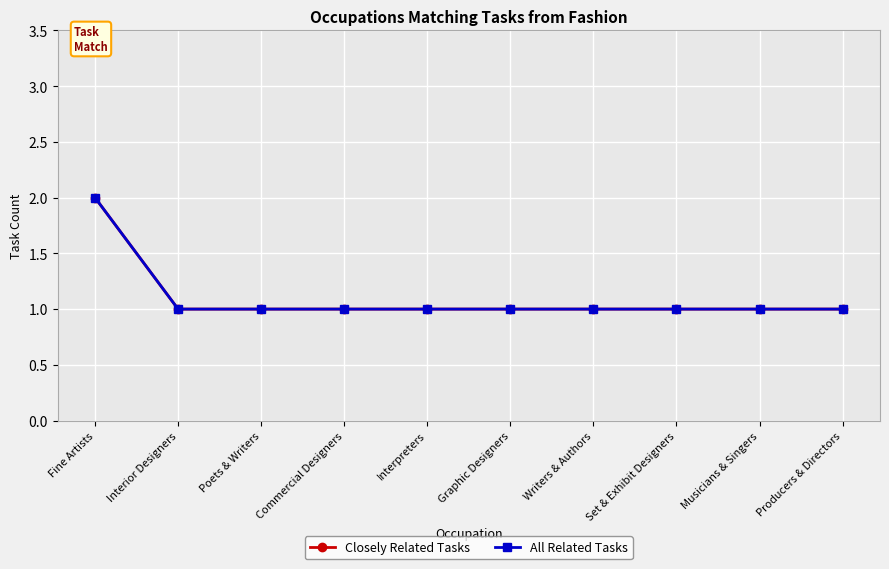

True or false: All Related Tasks and Closely Related Tasks cross at least once.

False